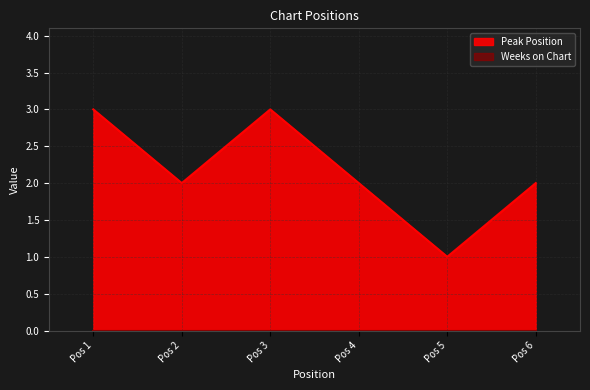

How many values are between 2 and 3?

5